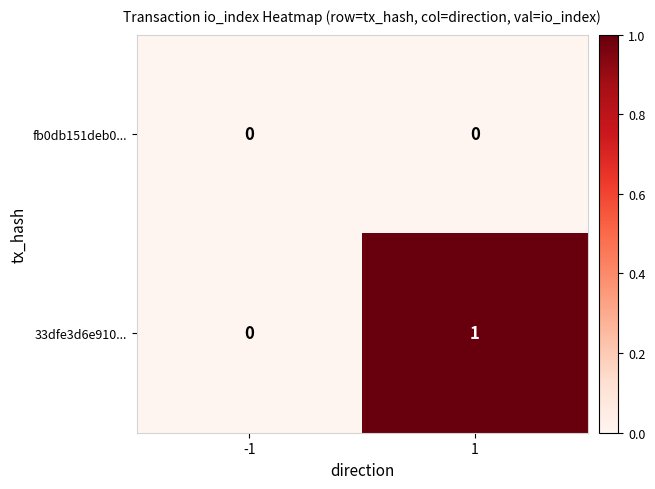

How many data points does each series have?

2